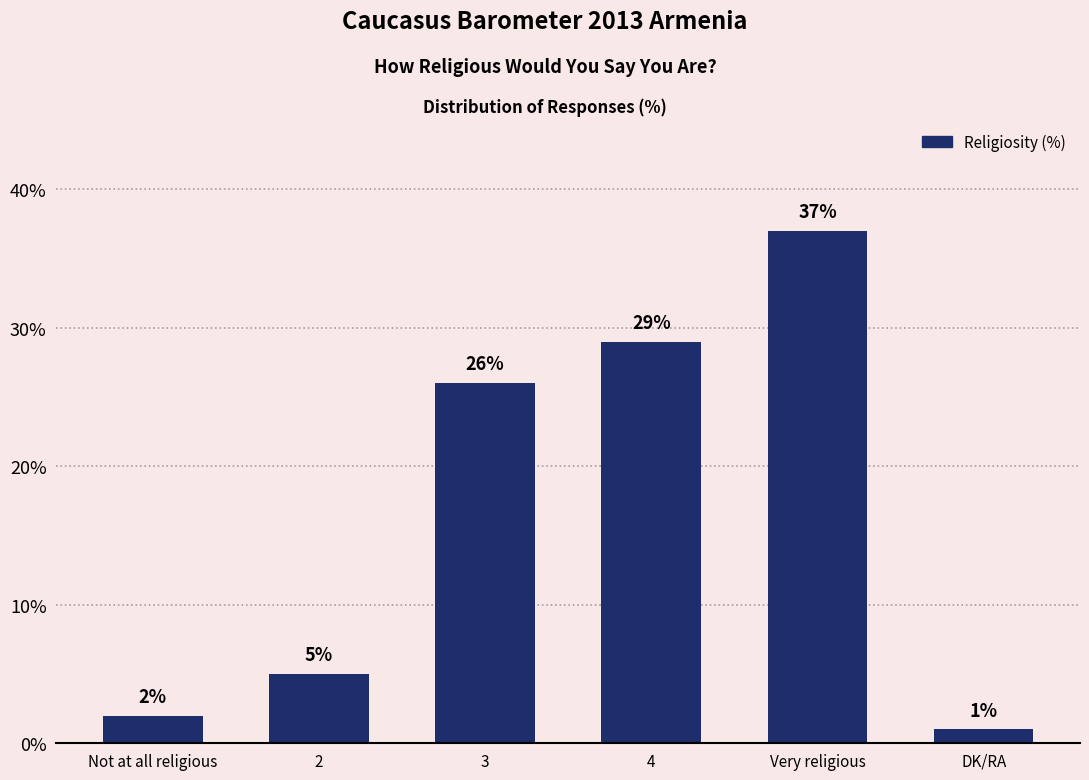

Count the number of categories in the chart.

6